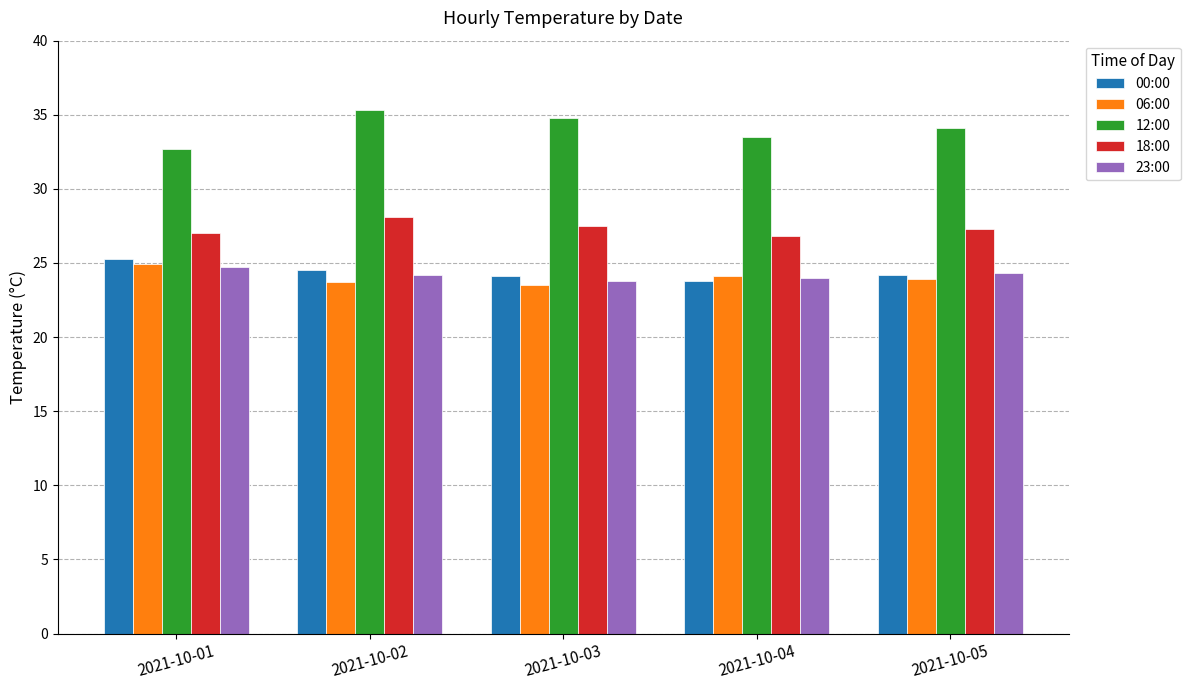

How many data points does each series have?

5